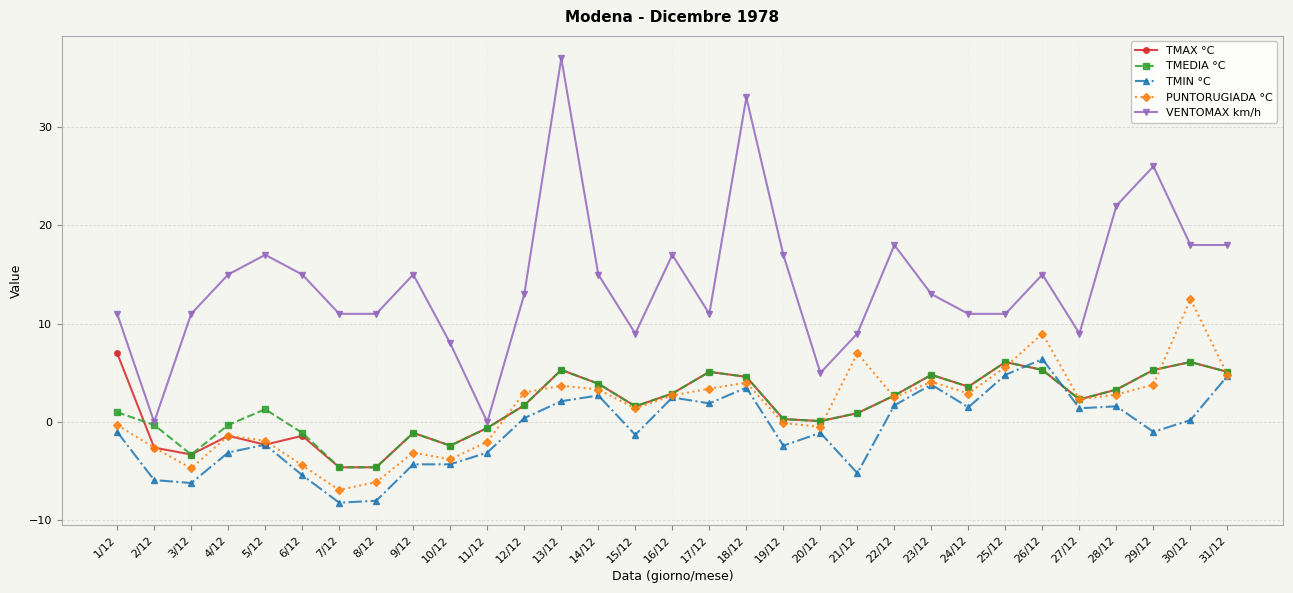

What is the minimum value for TMEDIA °C?

-4.6